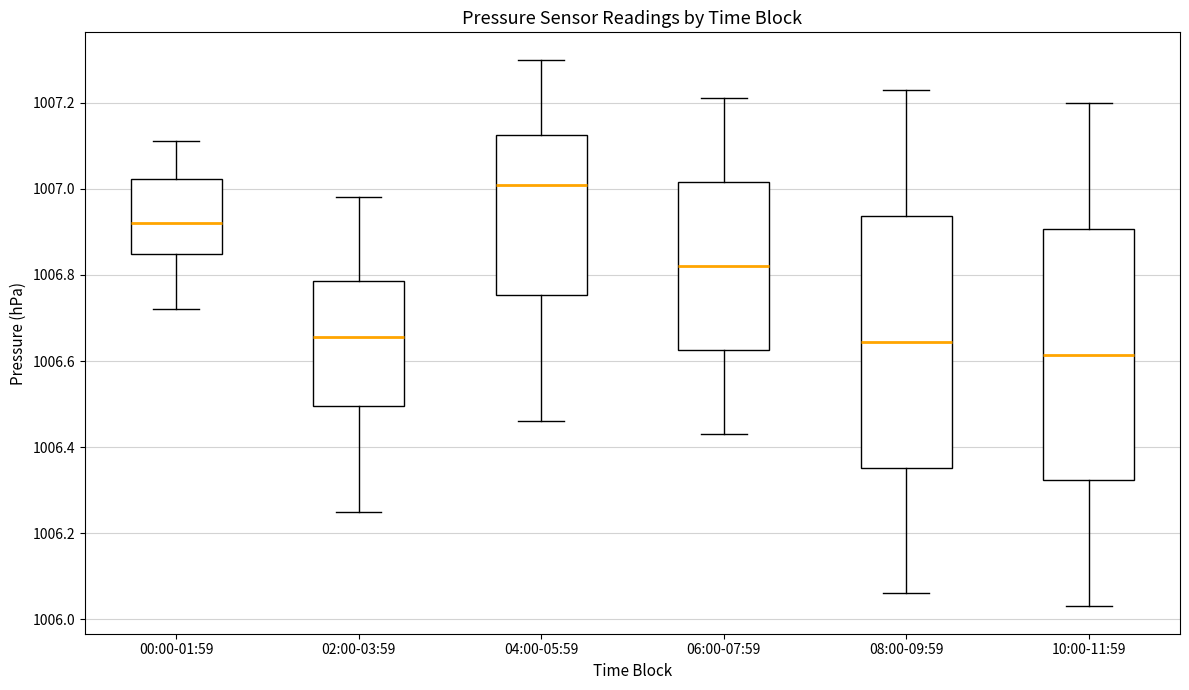

Reading left to right, read every box against the y-axis: the position of its median line, the range the box covers, and the ends of its whiskers. The values are not printed on the chart, so give them approximately, as read against the axis.

00:00-01:59: median 1006.92, box 1006.84 to 1007.02, whiskers 1006.72 to 1007.12
02:00-03:59: median 1006.66, box 1006.50 to 1006.78, whiskers 1006.26 to 1006.98
04:00-05:59: median 1007.02, box 1006.76 to 1007.12, whiskers 1006.46 to 1007.30
06:00-07:59: median 1006.82, box 1006.62 to 1007.02, whiskers 1006.44 to 1007.22
08:00-09:59: median 1006.64, box 1006.36 to 1006.94, whiskers 1006.06 to 1007.24
10:00-11:59: median 1006.62, box 1006.32 to 1006.90, whiskers 1006.04 to 1007.20